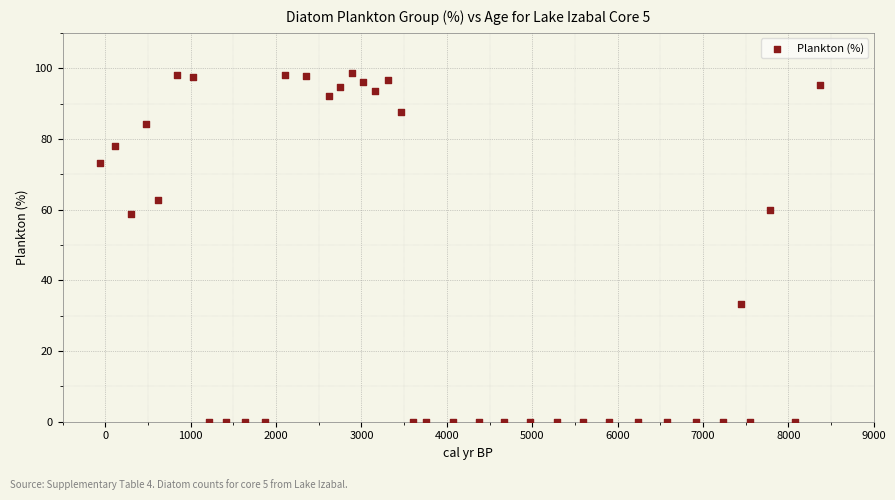

What Y value in the scatter plot is closest to 49?

58.8